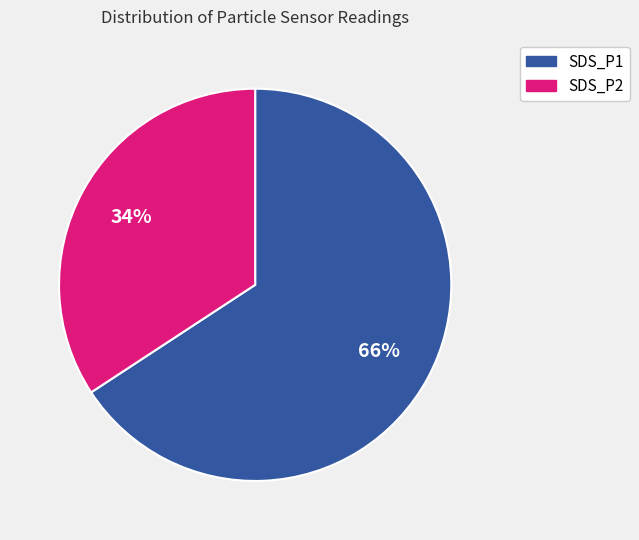

Approximately how many times larger is the value at SDS_P1 compared to SDS_P2?

1.9